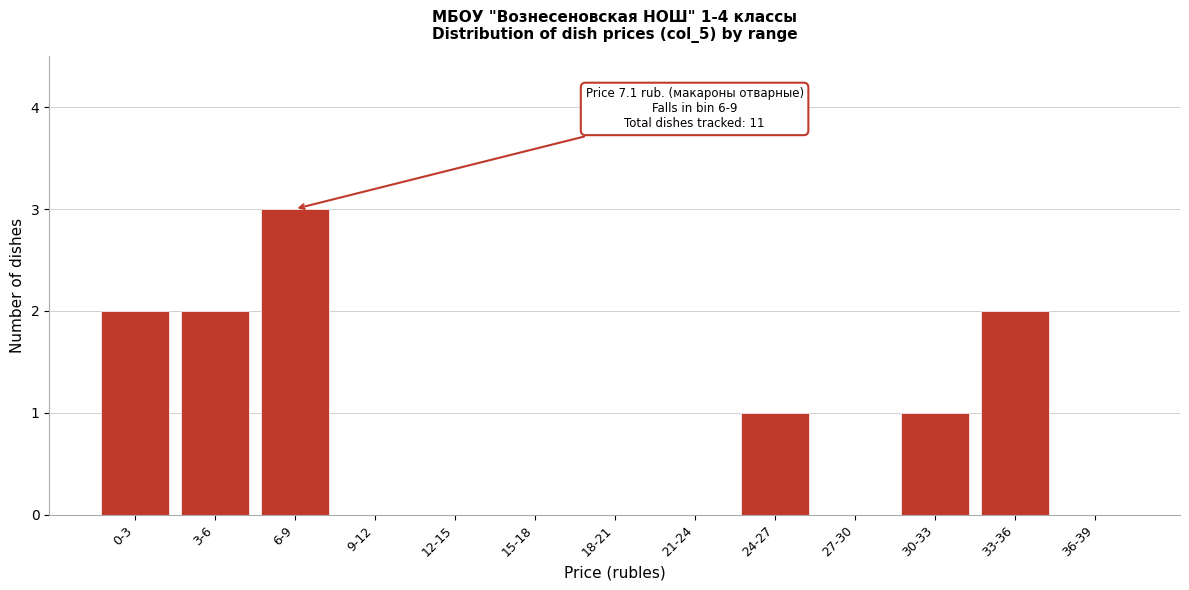

Reading left to right, what are all the values shown in this chart?

0-3=2	3-6=2	6-9=3	9-12=0	12-15=0	15-18=0	18-21=0	21-24=0	24-27=1	27-30=0	30-33=1	33-36=2	36-39=0